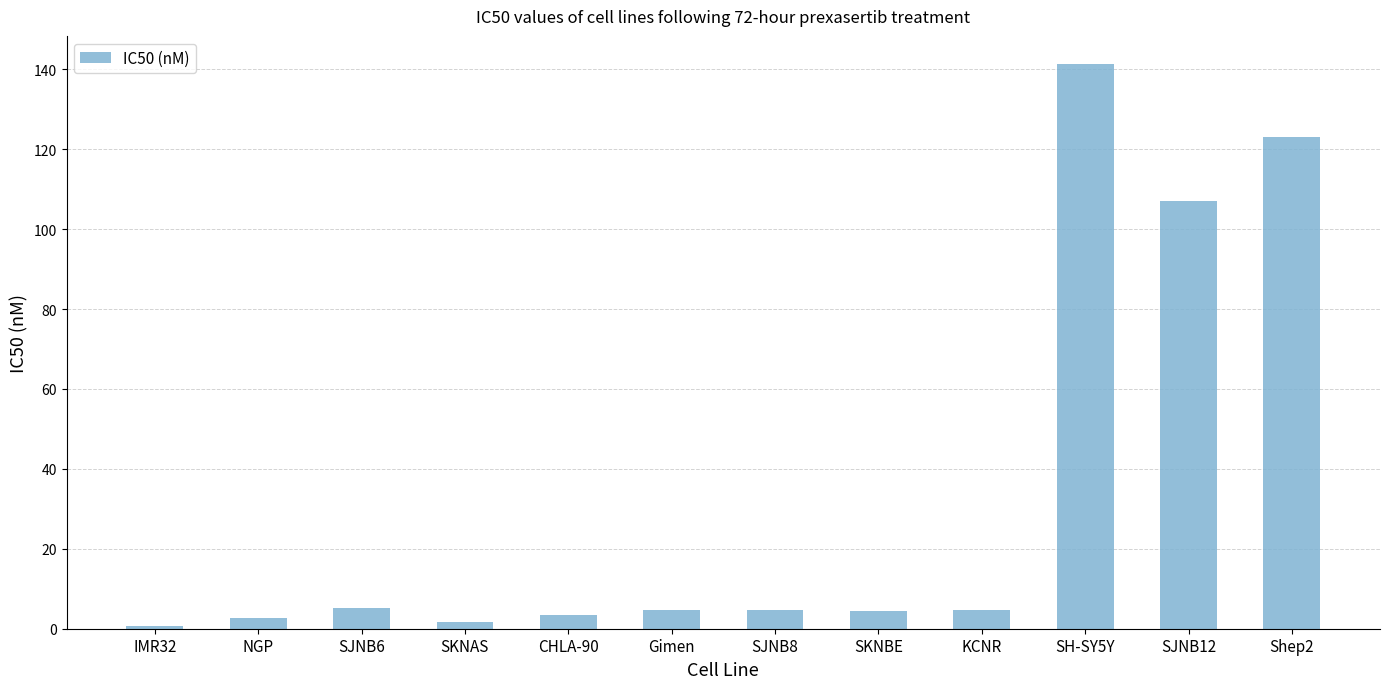

What is the greatest value displayed?

141.3